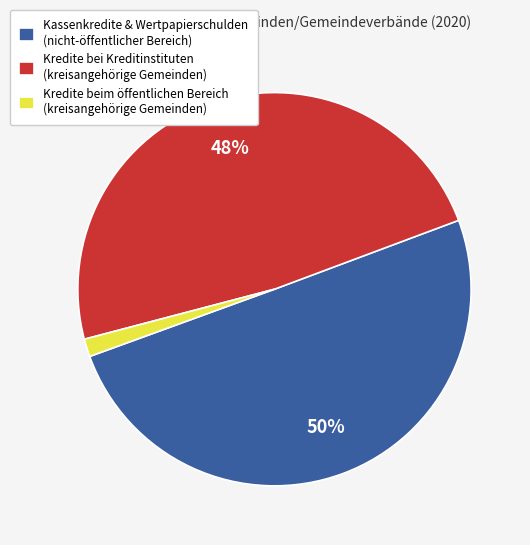

How many slices are in this pie chart?

3